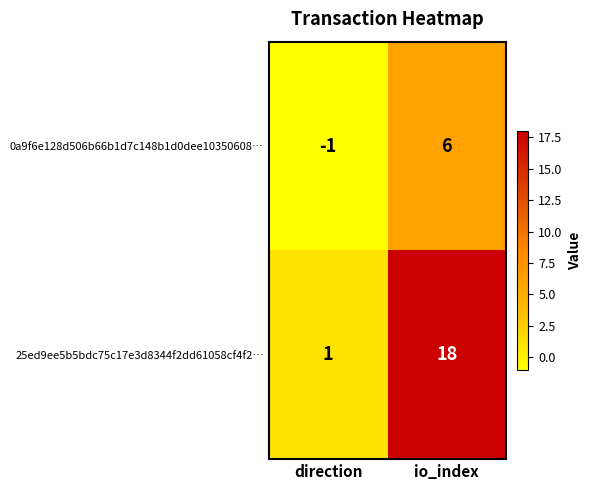

Rank the series at io_index from highest to lowest value.

25ed9ee5b5bdc75c17e3d8344f2dd61058cf4f2…, 0a9f6e128d506b66b1d7c148b1d0dee10350608…